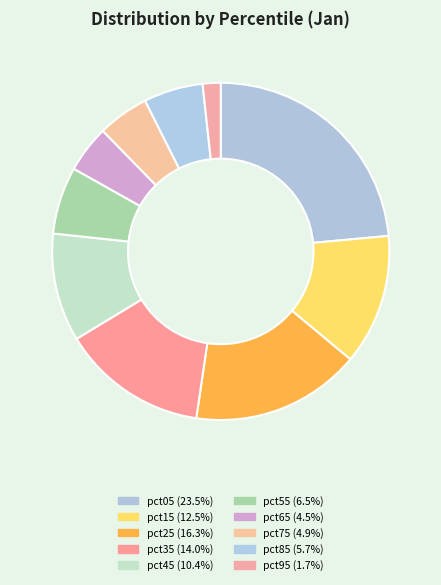

How many segments does this pie chart have?

10